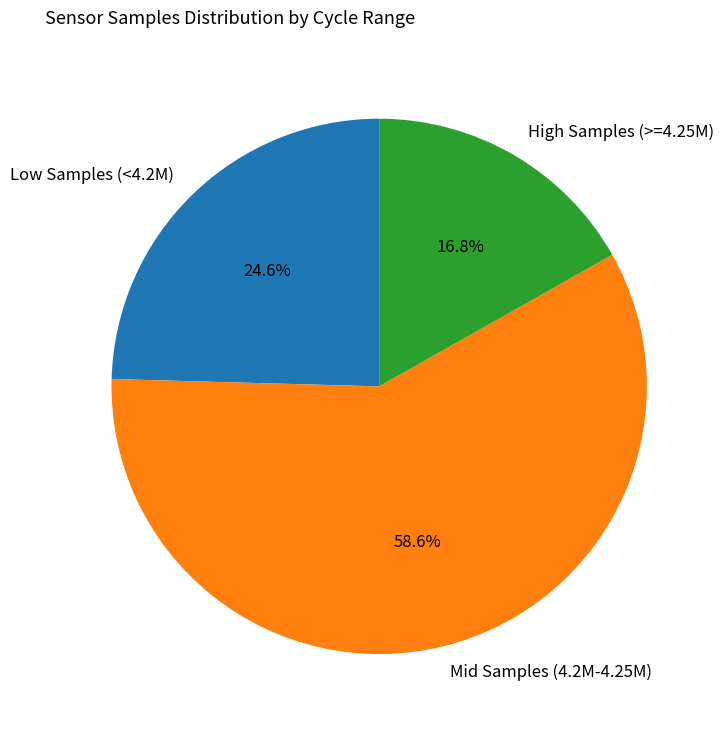

Rank the categories by value from lowest to highest.

High Samples (>=4.25M), Low Samples (<4.2M), Mid Samples (4.2M-4.25M)